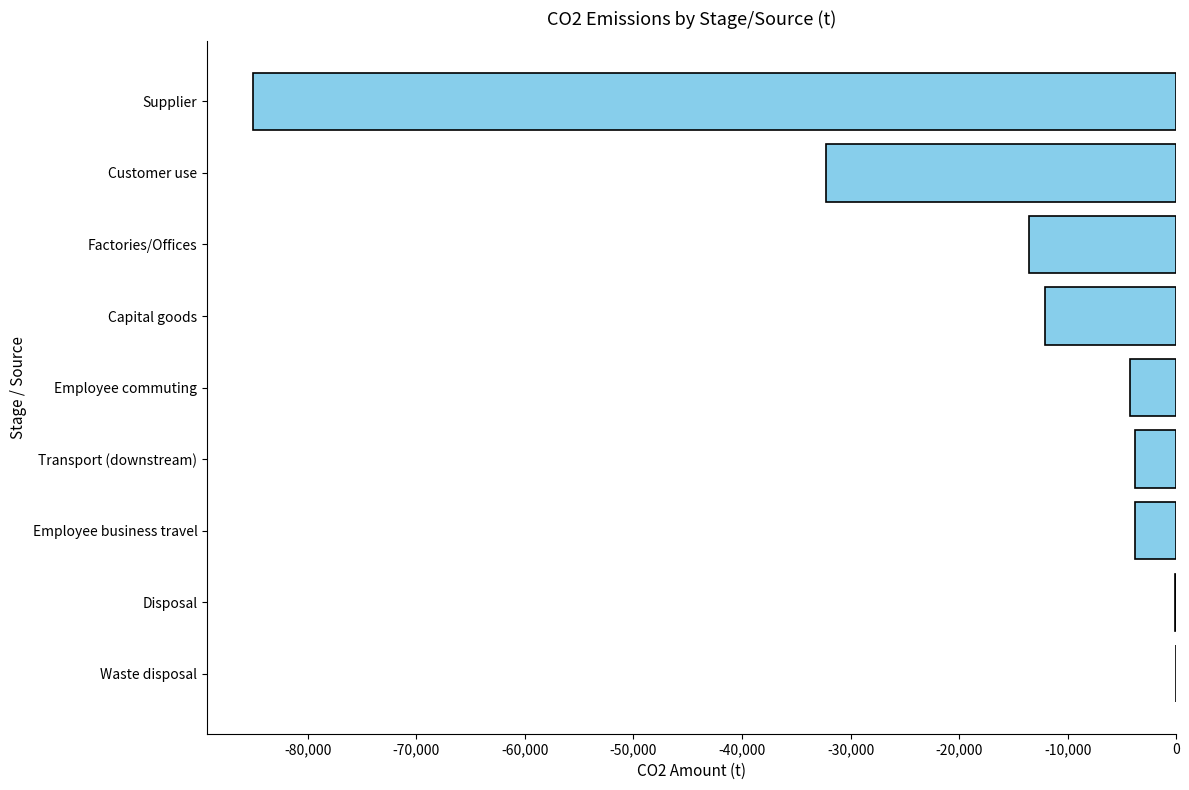

At which label is the value closest to -42531?

Customer use